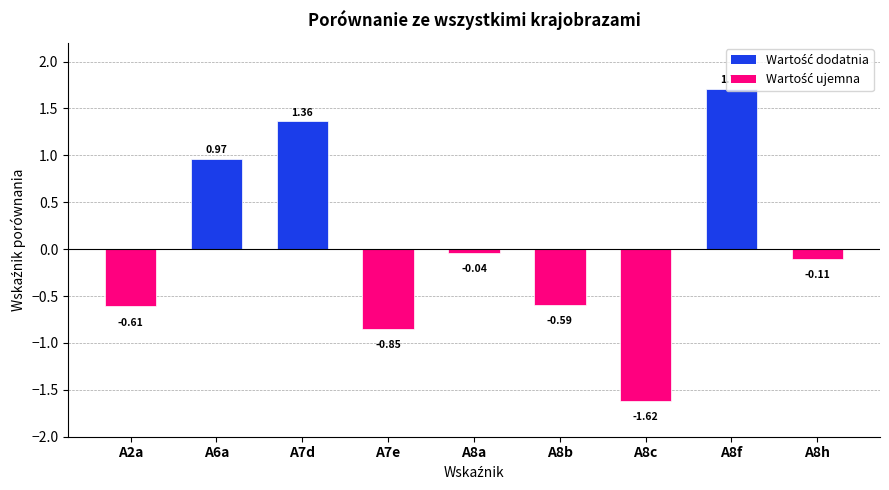

What is the sum of the values at A8a and A6a?

0.9